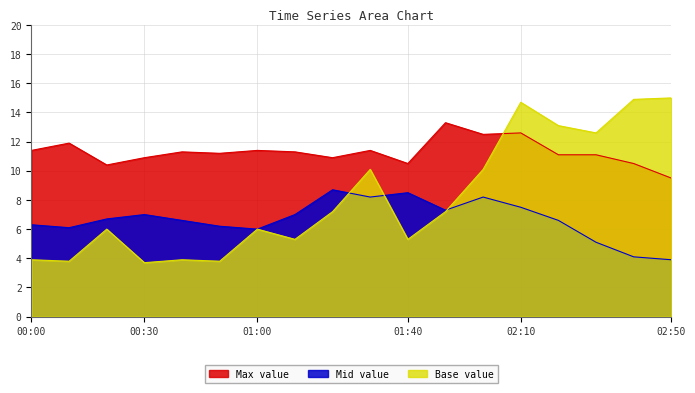

Reading left to right, what are all the values shown in this chart?

Max value: 00:00=11.4	00:10=11.9	00:20=10.4	00:30=10.9	00:40=11.3	00:50=11.2	01:00=11.4	01:10=11.3	01:20=10.9	01:30=11.4	01:40=10.5	01:50=13.3	02:00=12.5	02:10=12.6	02:20=11.1	02:30=11.1	02:40=10.5	02:50=9.5
Mid value: 00:00=6.3	00:10=6.1	00:20=6.7	00:30=7.0	00:40=6.6	00:50=6.2	01:00=6.0	01:10=7.0	01:20=8.7	01:30=8.2	01:40=8.5	01:50=7.3	02:00=8.2	02:10=7.5	02:20=6.6	02:30=5.1	02:40=4.1	02:50=3.9
Base value: 00:00=3.9	00:10=3.8	00:20=6.0	00:30=3.7	00:40=3.9	00:50=3.8	01:00=6.0	01:10=5.3	01:20=7.2	01:30=10.1	01:40=5.3	01:50=7.2	02:00=10.1	02:10=14.7	02:20=13.1	02:30=12.6	02:40=14.9	02:50=15.0